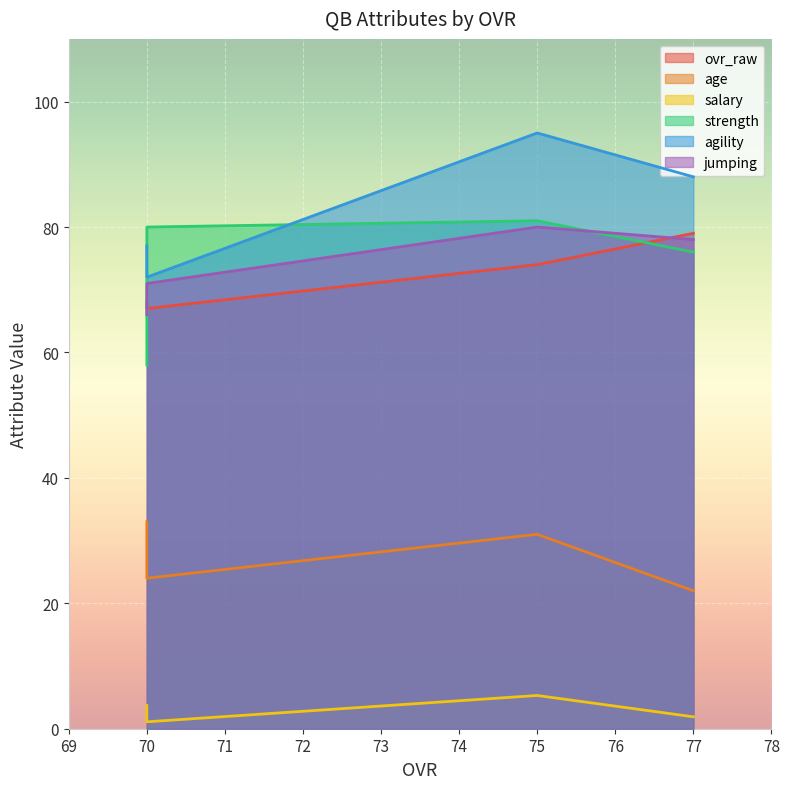

What is the average value of the age series?

28